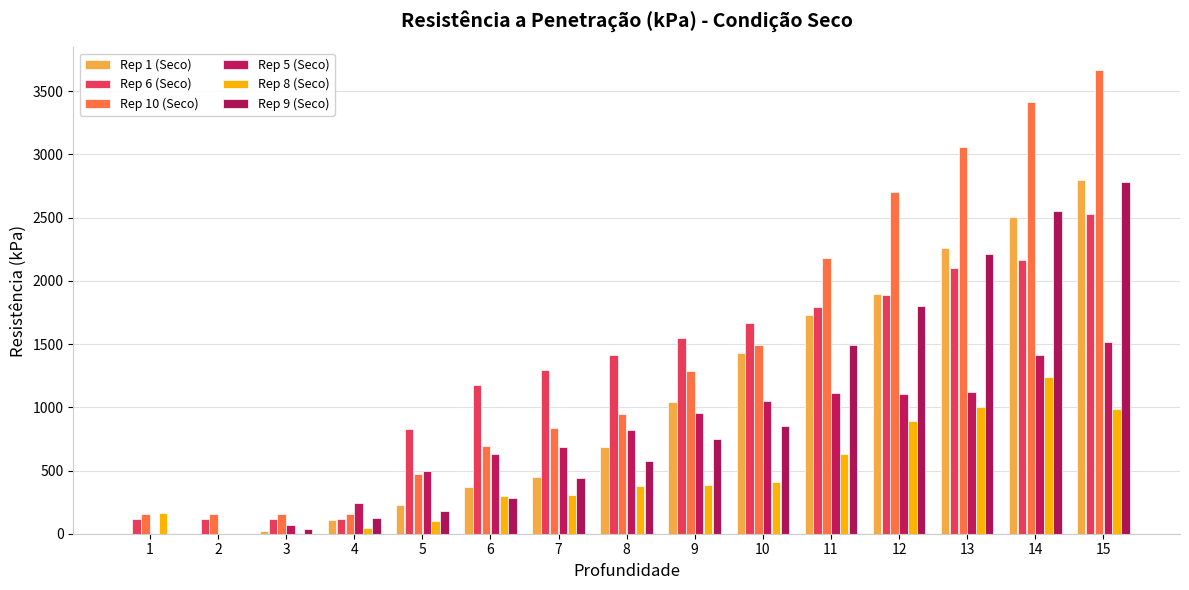

Which has a higher value, 13 or 3?

13